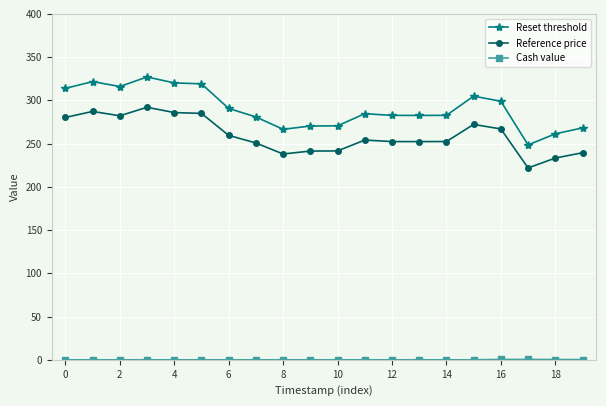

What is the greatest value displayed?

327.1